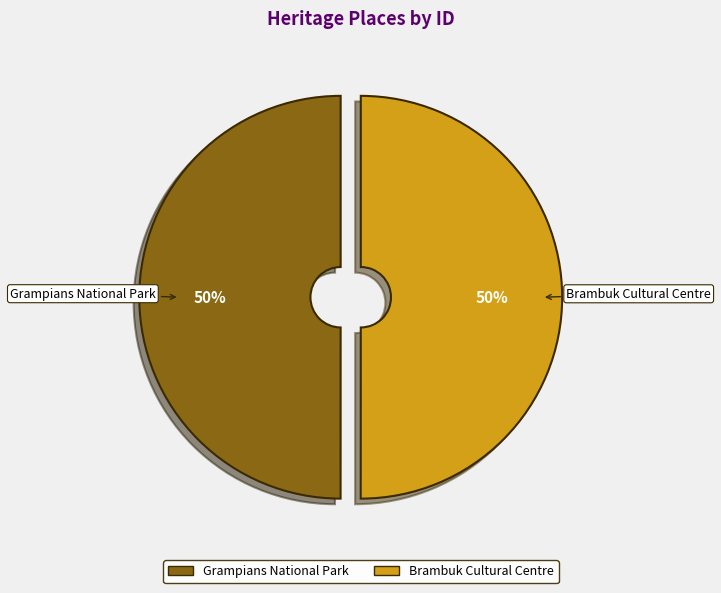

To the nearest percent, what is the average slice percentage?

50%